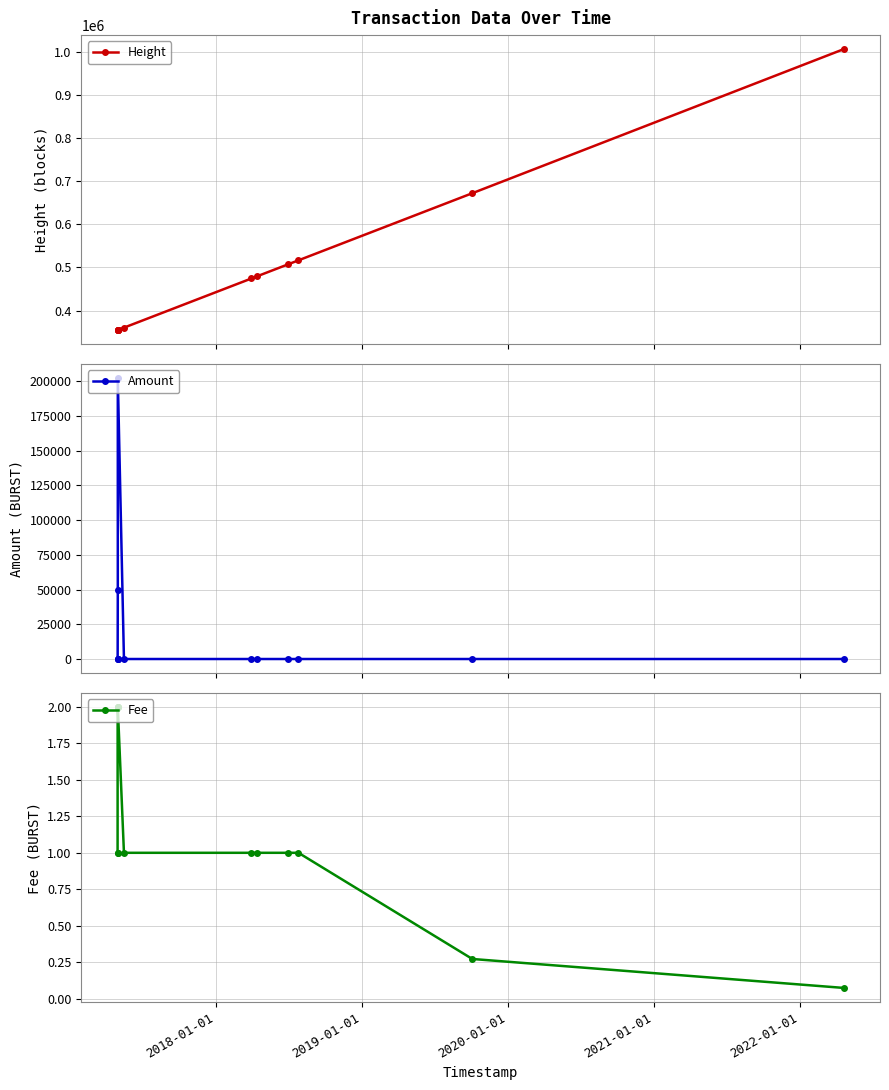

Is the value of Fee at 9 greater than the value of Height at 6?

No